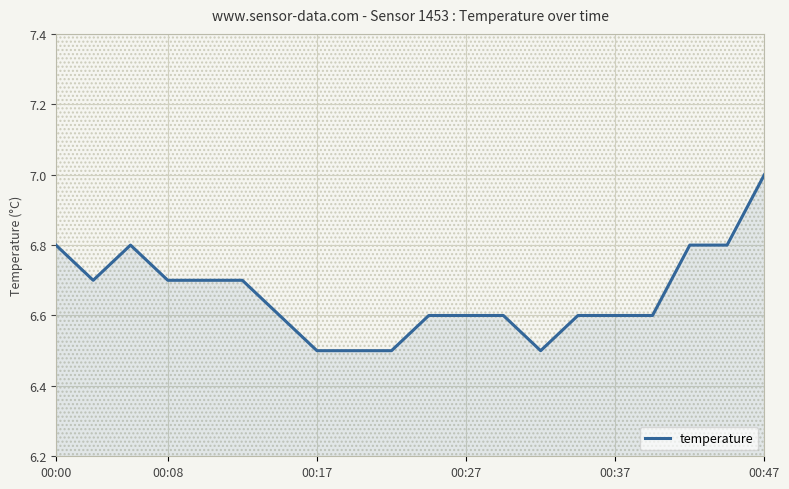

What is the greatest value displayed?

7.0